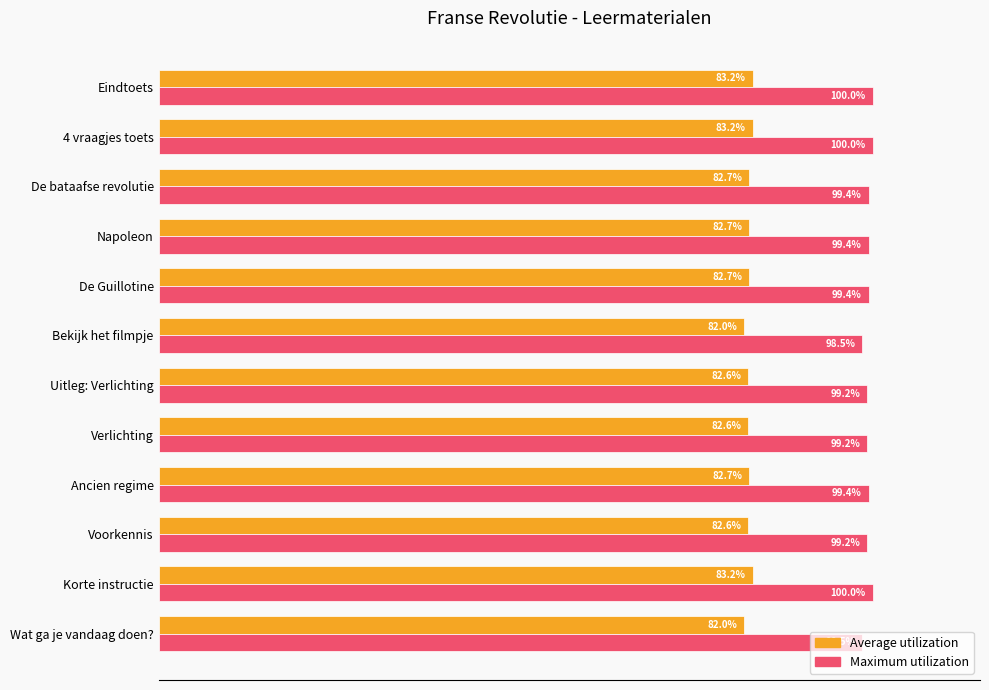

Which series has the widest spread of values?

Maximum utilization